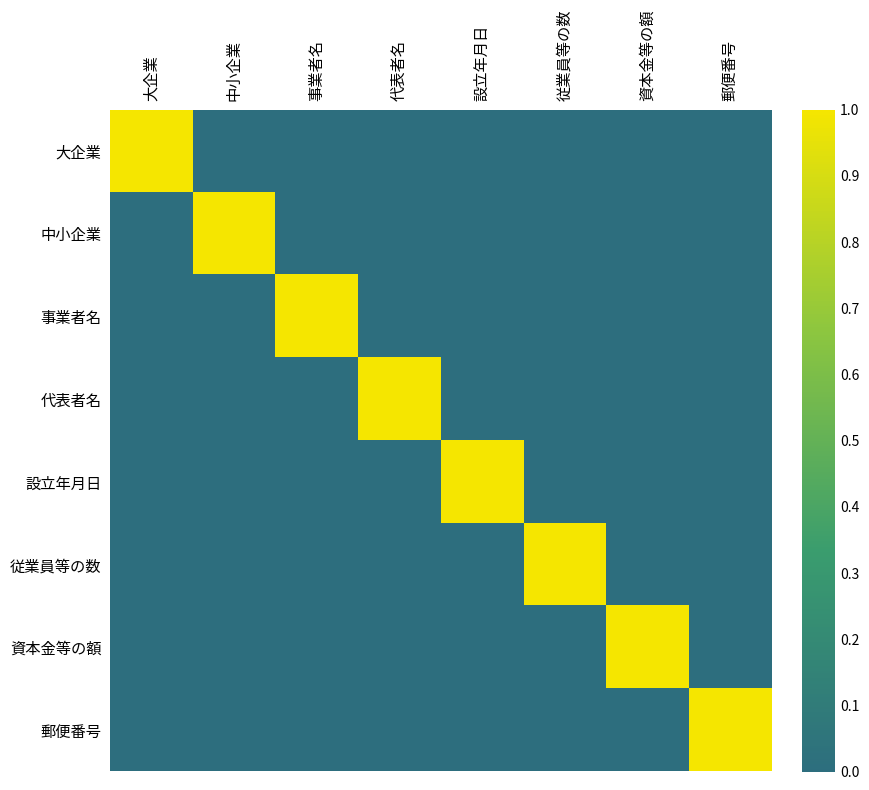

Which label corresponds to the smallest value in the chart?

中小企業